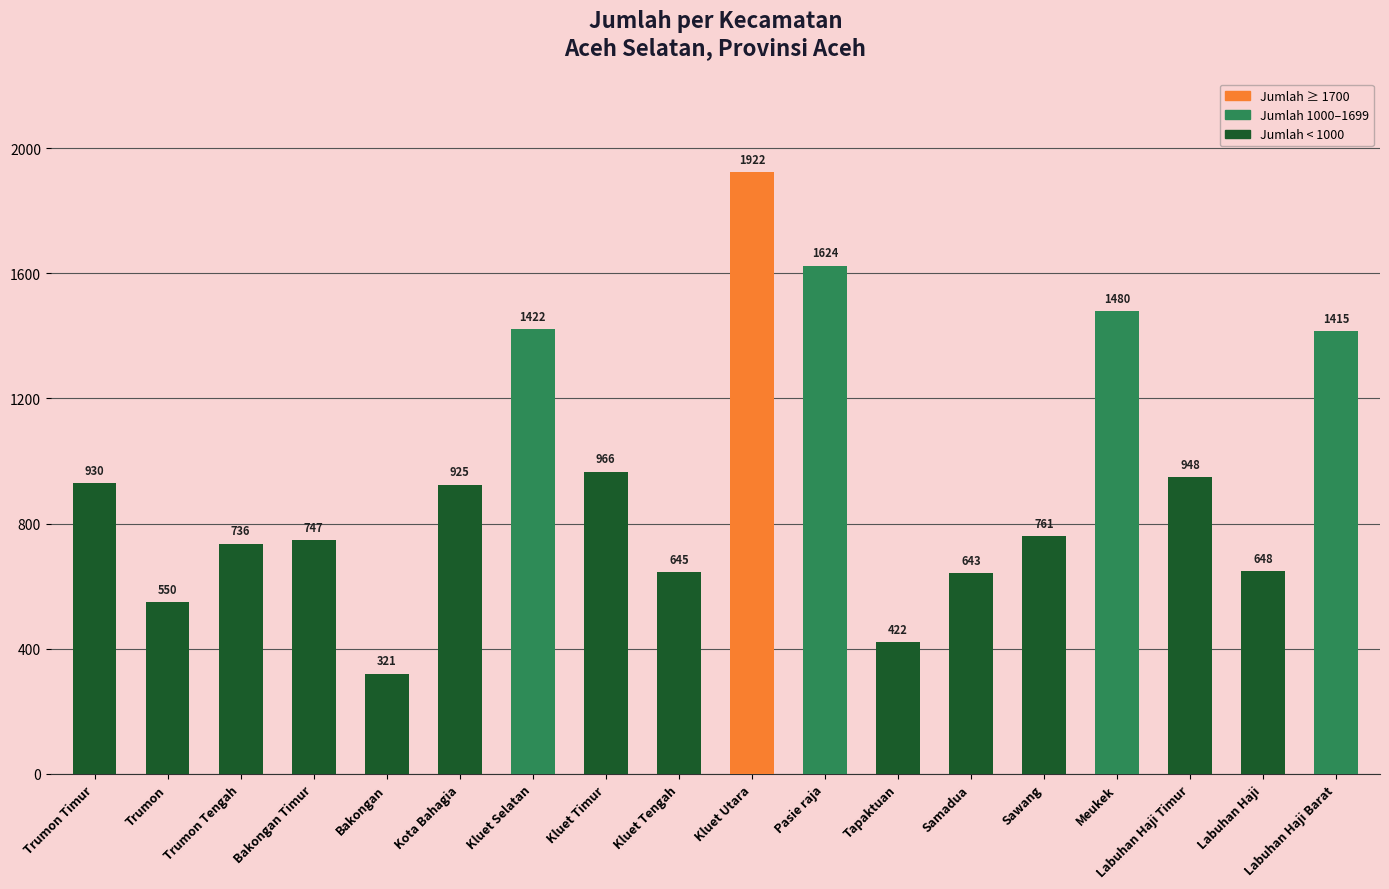

What is the sum of all values?

17105